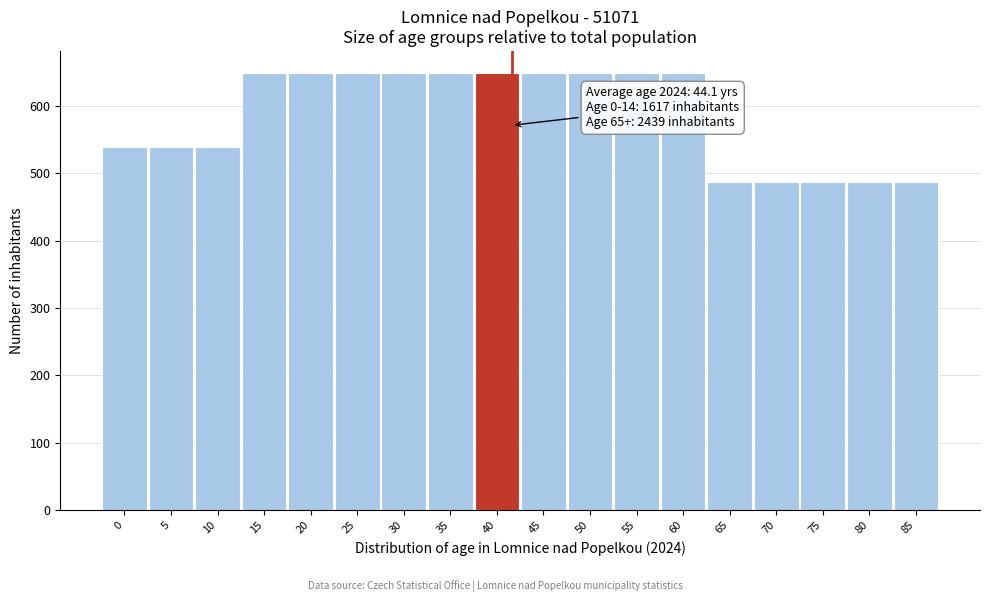

Reading left to right, transcribe all the data shown in this chart.

539	539	539	649	649	649	649	649	649	649	649	649	649	487	487	487	487	487